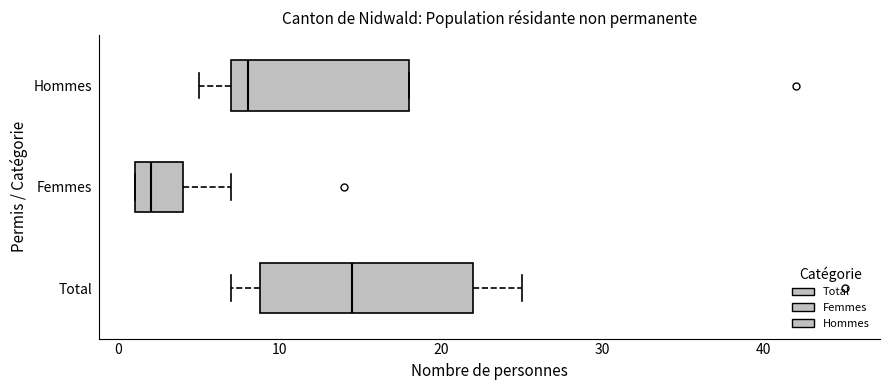

Reading bottom to top, read every box against the x-axis: the position of its median line, the range the box covers, and the ends of its whiskers. The values are not printed on the chart, so give them approximately, as read against the axis.

Total: median 15, box 9 to 22, whiskers 7 to 25
Femmes: median 2, box 1 to 4, whiskers 1 to 7
Hommes: median 8, box 7 to 18, whiskers 5 to 18